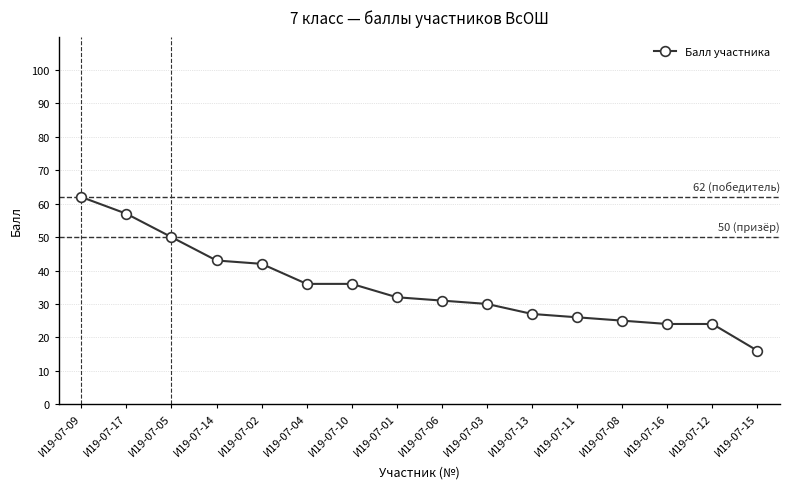

What is the minimum value shown in the chart?

16